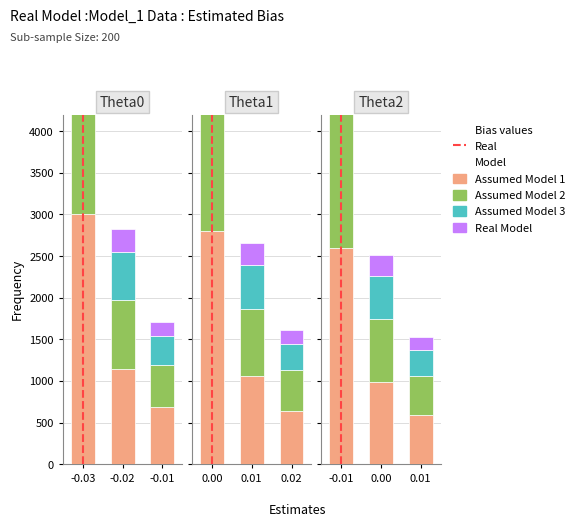

Is the value of Real Model at 0.01 greater than the value of Assumed Model 1 at 0.00?

No